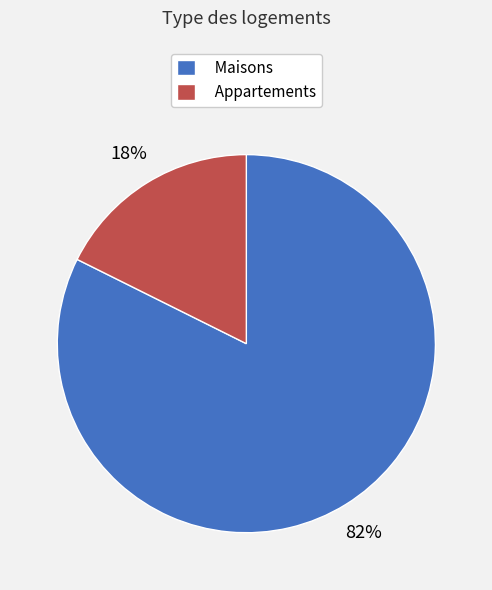

How many segments does this pie chart have?

2